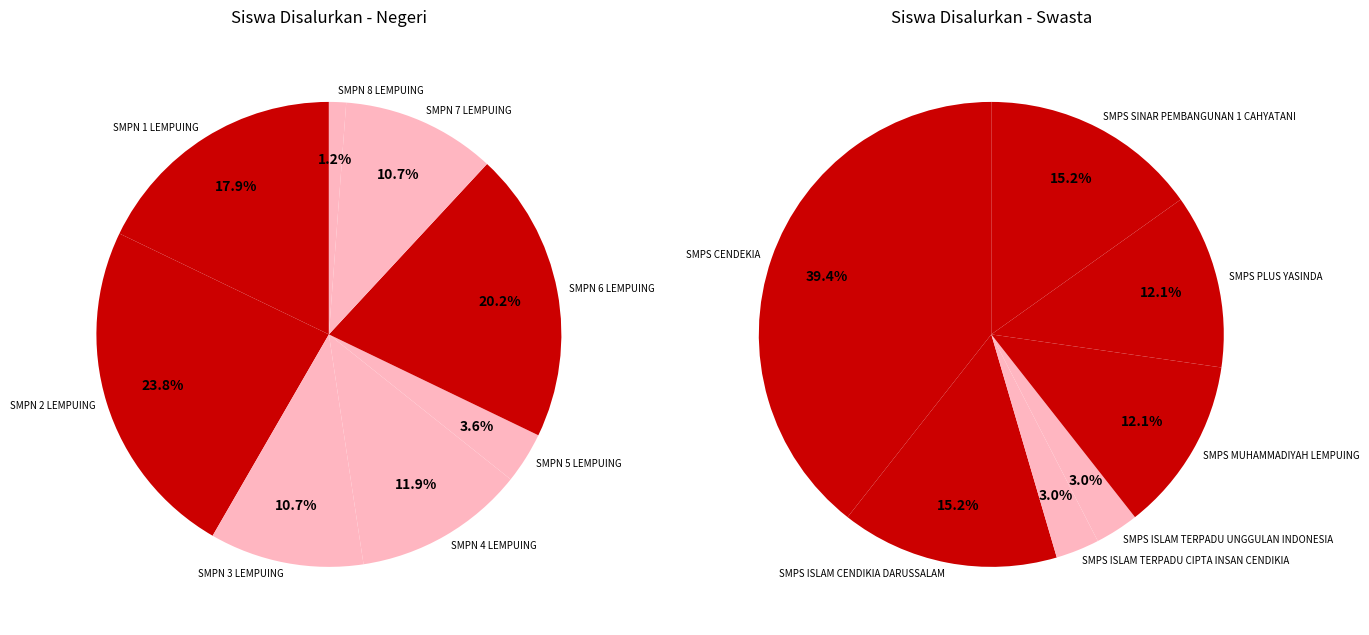

Count the number of slices in the pie.

15